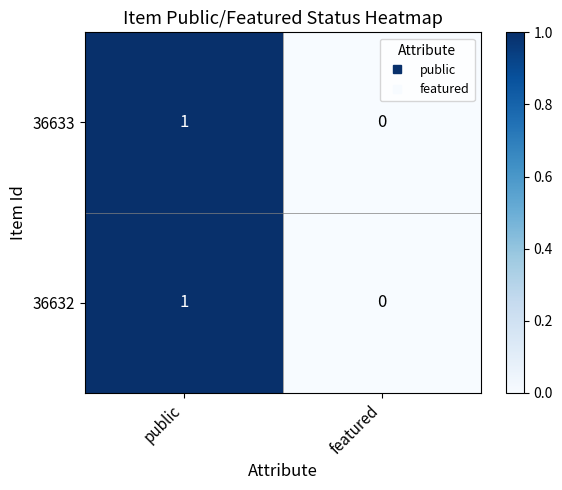

Reading left to right, what are all the values shown in this chart?

36633: public=1	featured=0
36632: public=1	featured=0